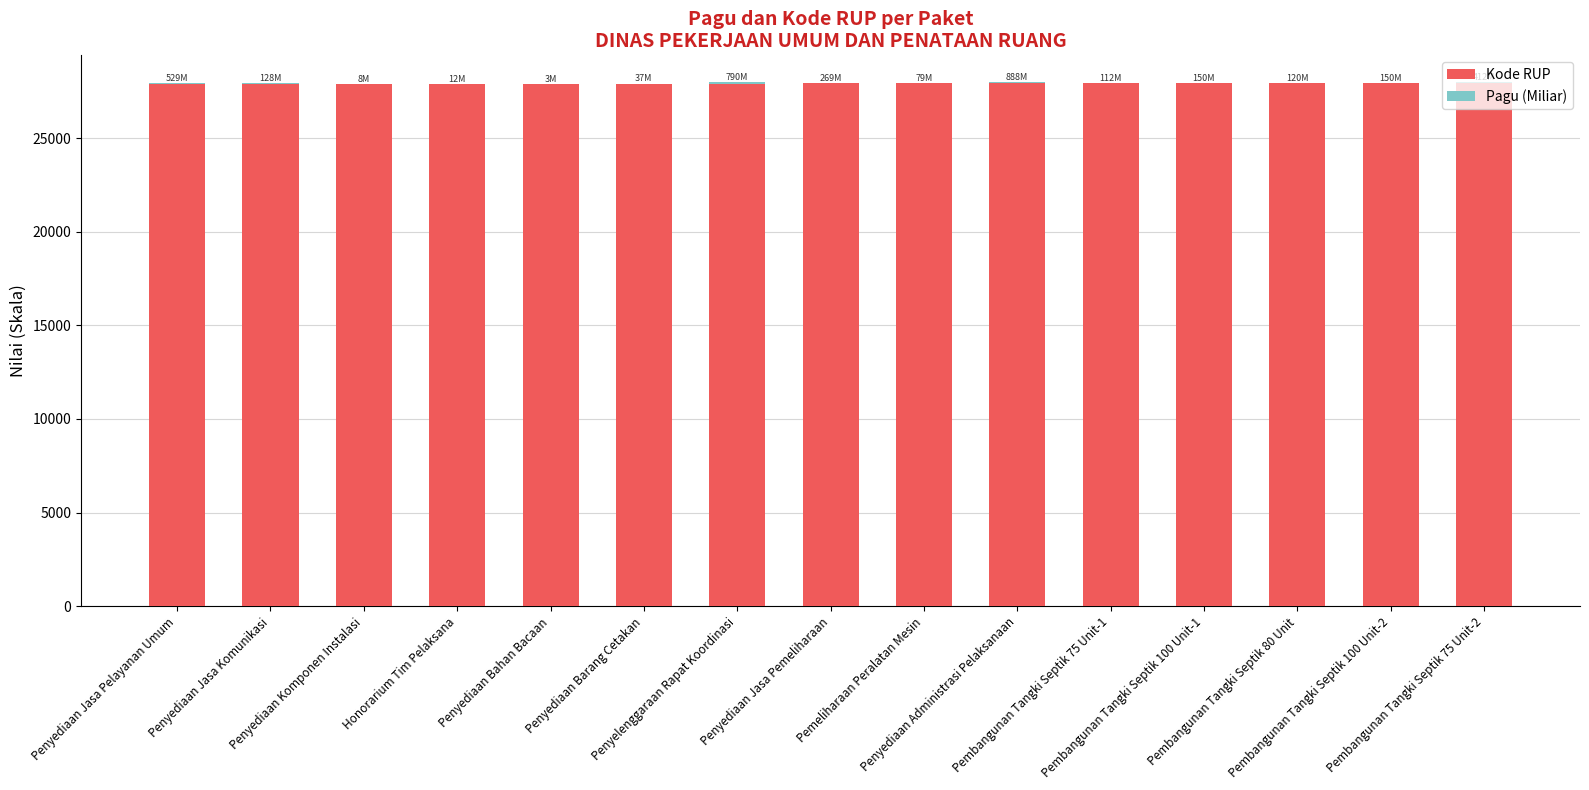

What is the maximum value for Kode RUP?

27935.9